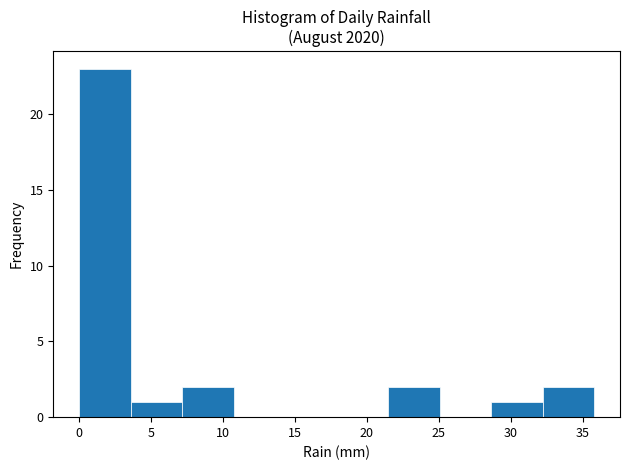

Over which range of the x-axis is the bar tallest?

0.0 to 3.5